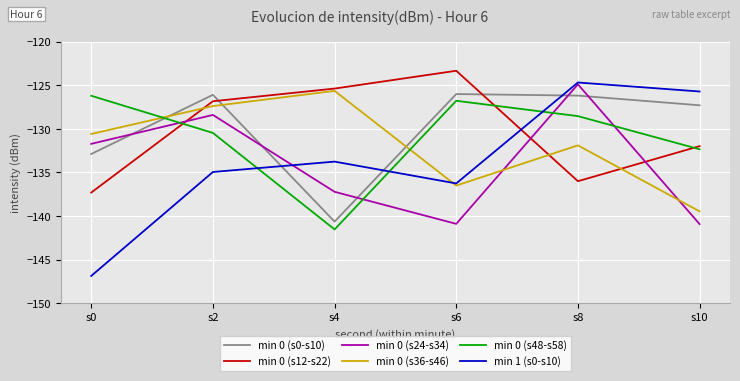

The min 0 (s0-s10) series shows -54.6 at s8. True or false?

False